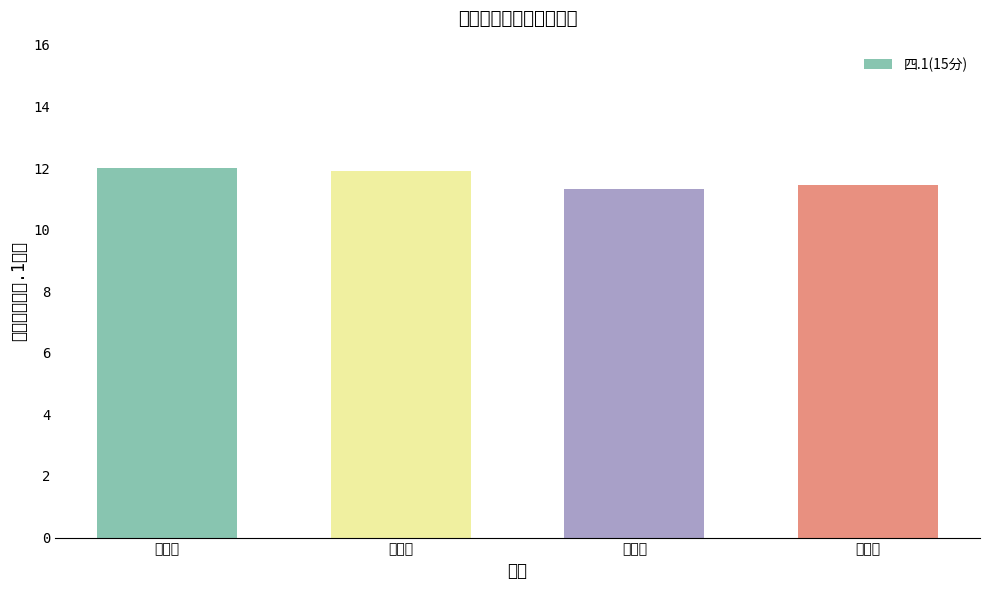

How many values are between 11 and 12?

4